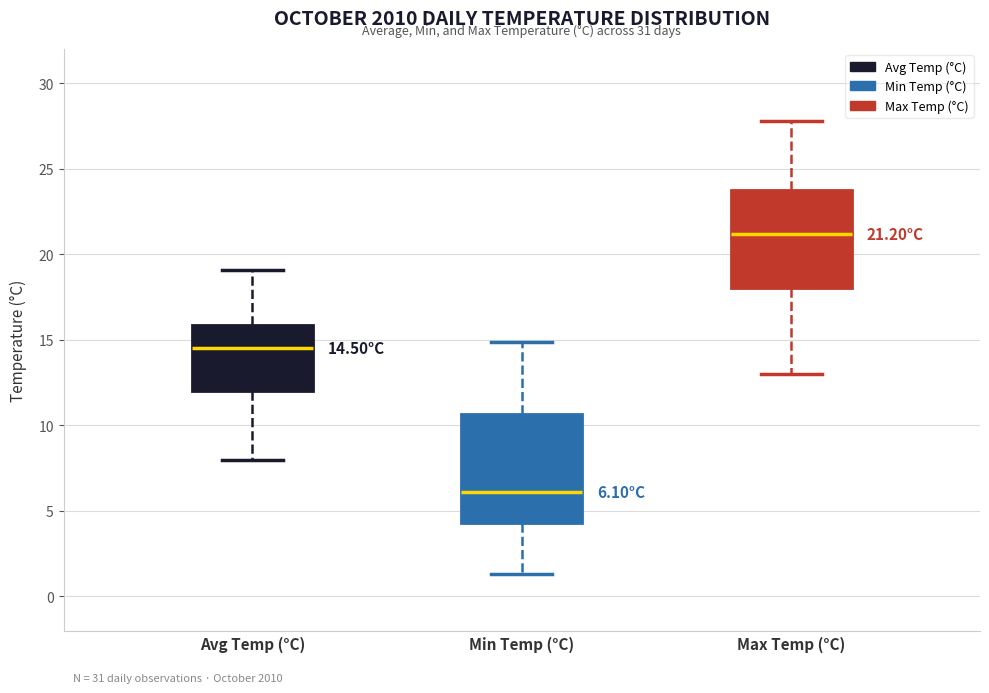

Which box has the lowest median line?

Min Temp (°C)